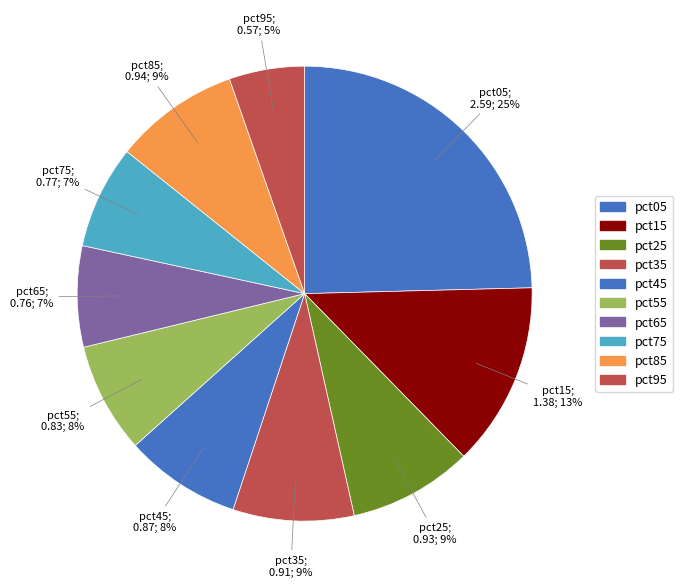

To the nearest percent, what percentage of the pie is pct35?

9%